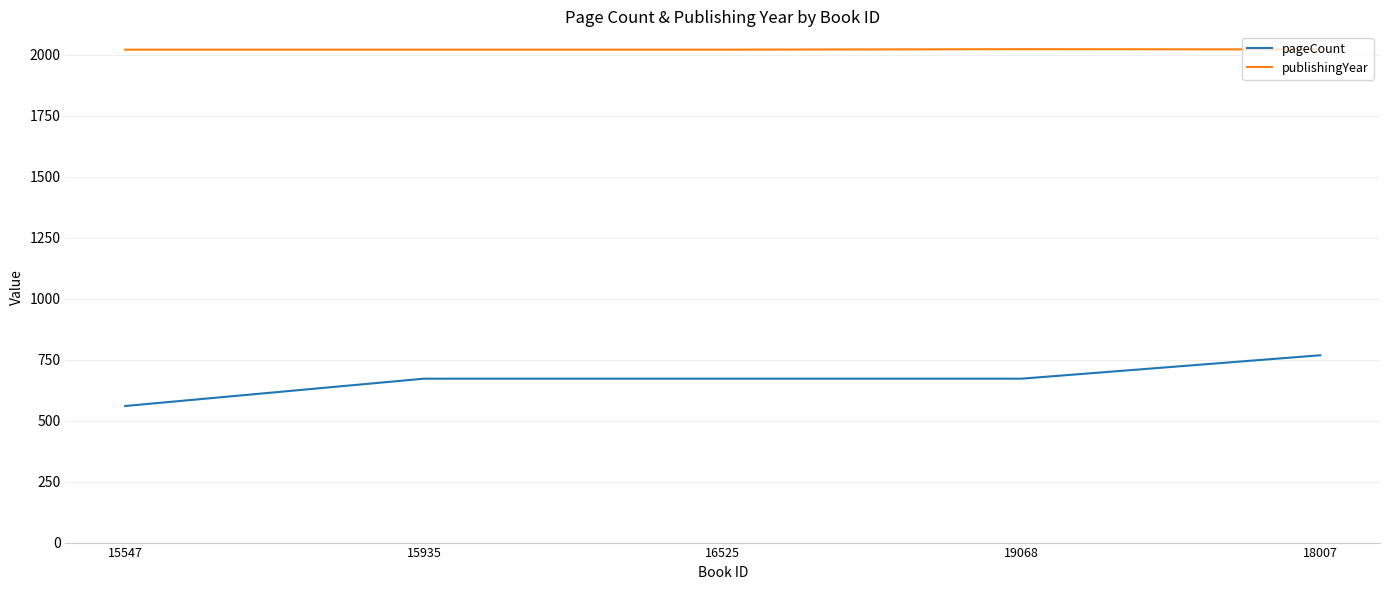

What is the total value across all series at 15547?

2581